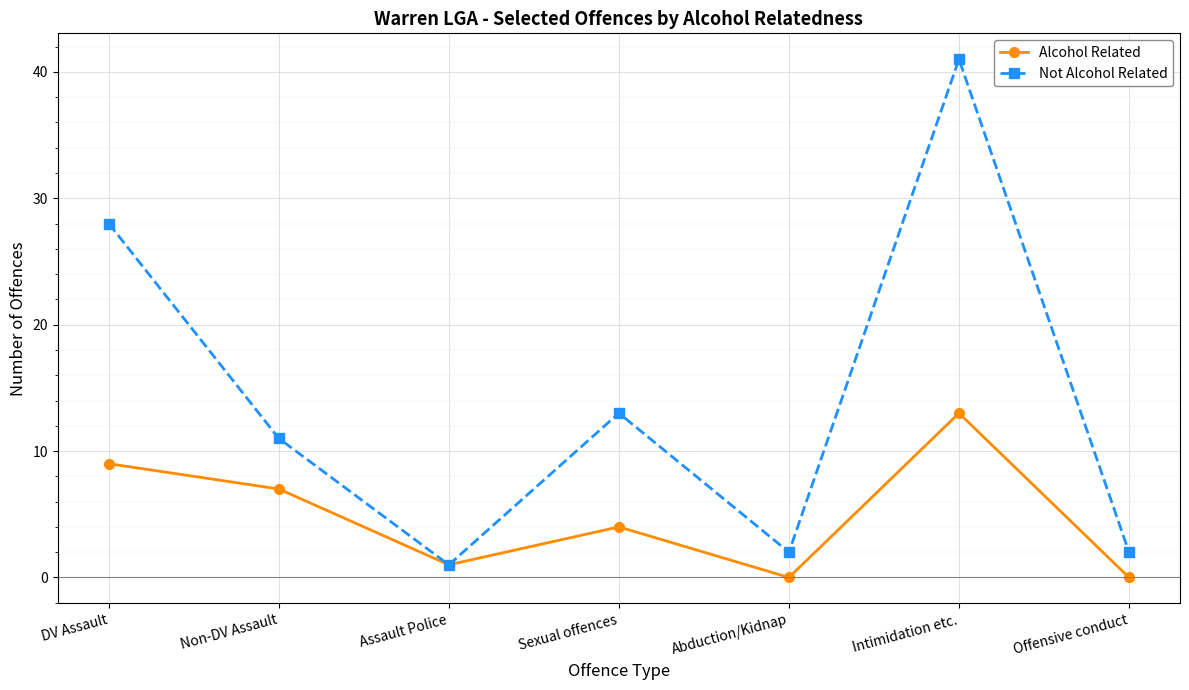

How many series are shown in this chart?

2